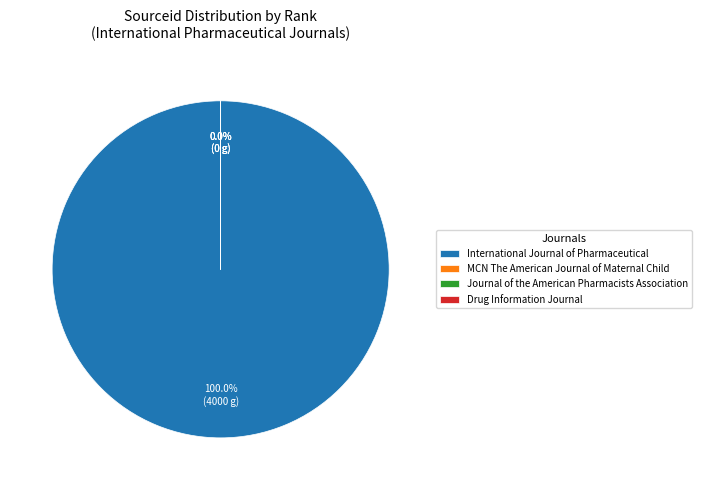

Does Drug Information Journal represent more than half of the total?

No